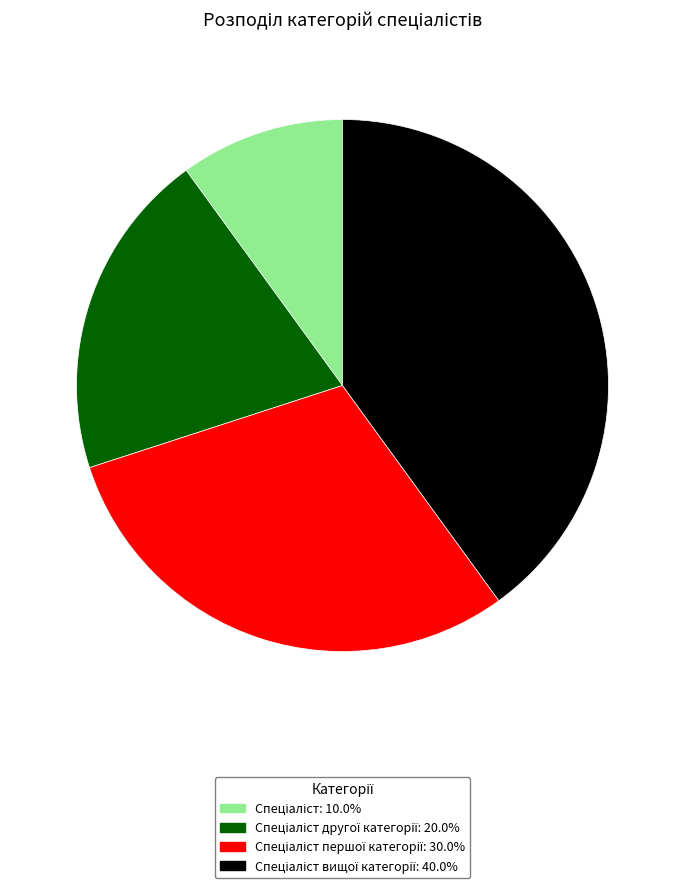

Is there any slice that represents more than half of the pie?

No